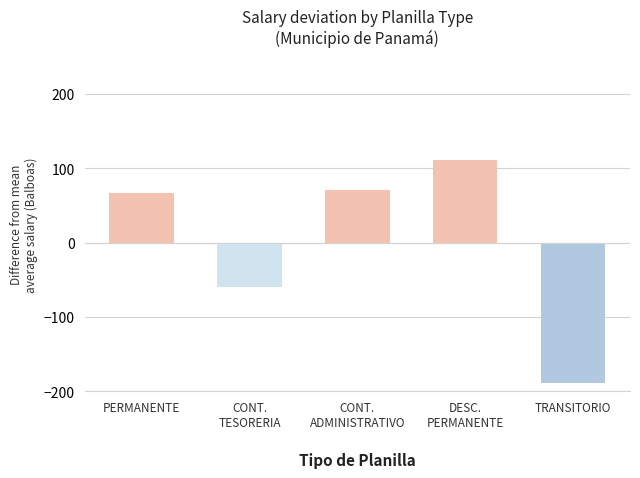

Which category has the highest value across all series?

DESC.
PERMANENTE